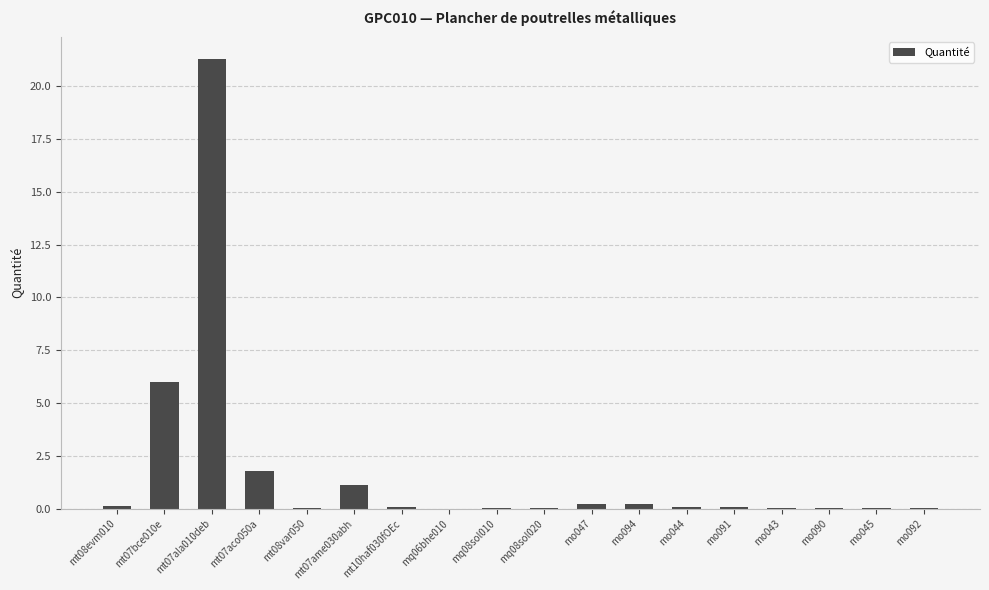

Is it true that the value at mt07aco050a is 0.6?

False